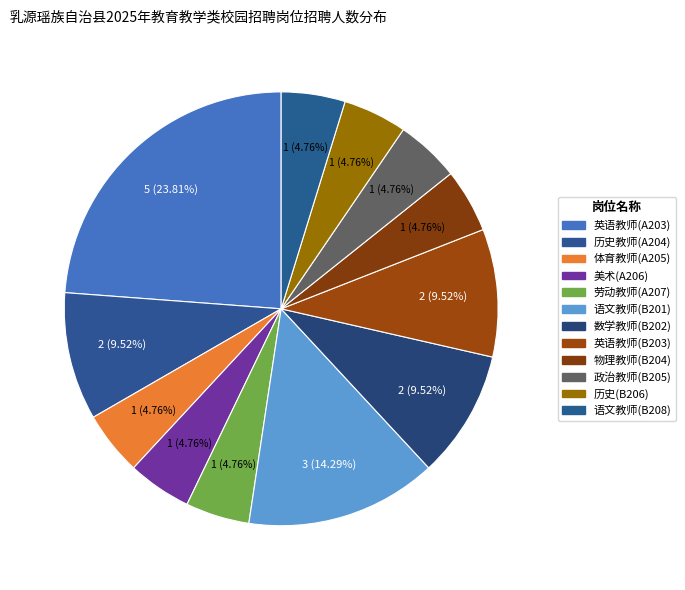

How many slices are in this pie chart?

12